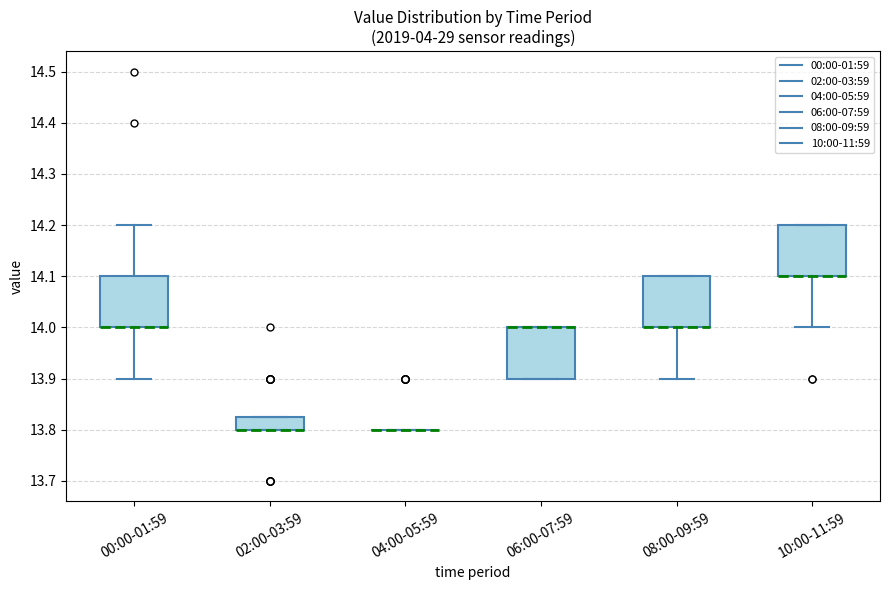

Reading left to right, read every box against the y-axis: the position of its median line, the range the box covers, and the ends of its whiskers. The values are not printed on the chart, so give them approximately, as read against the axis.

00:00-01:59: median 14.00 (drawn on the box's lower edge), box 14.00 to 14.10, whiskers 13.90 to 14.20
02:00-03:59: median 13.80 (drawn on the box's lower edge), box 13.80 to 13.83, whiskers 13.80 to 13.83
04:00-05:59: box collapsed to a line at 13.80, whiskers 13.80 to 13.80
06:00-07:59: median 14.00 (drawn on the box's upper edge), box 13.90 to 14.00, whiskers 13.90 to 14.00
08:00-09:59: median 14.00 (drawn on the box's lower edge), box 14.00 to 14.10, whiskers 13.90 to 14.10
10:00-11:59: median 14.10 (drawn on the box's lower edge), box 14.10 to 14.20, whiskers 14.00 to 14.20